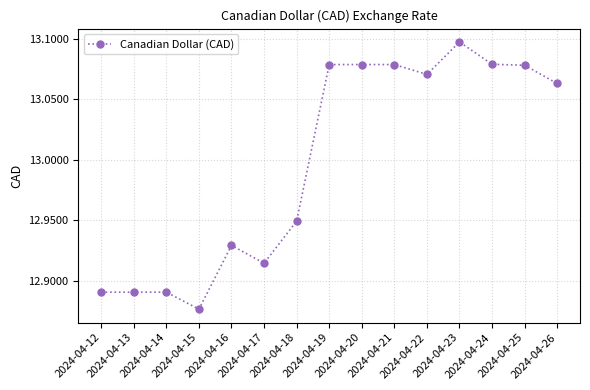

What is the average value?

13.0